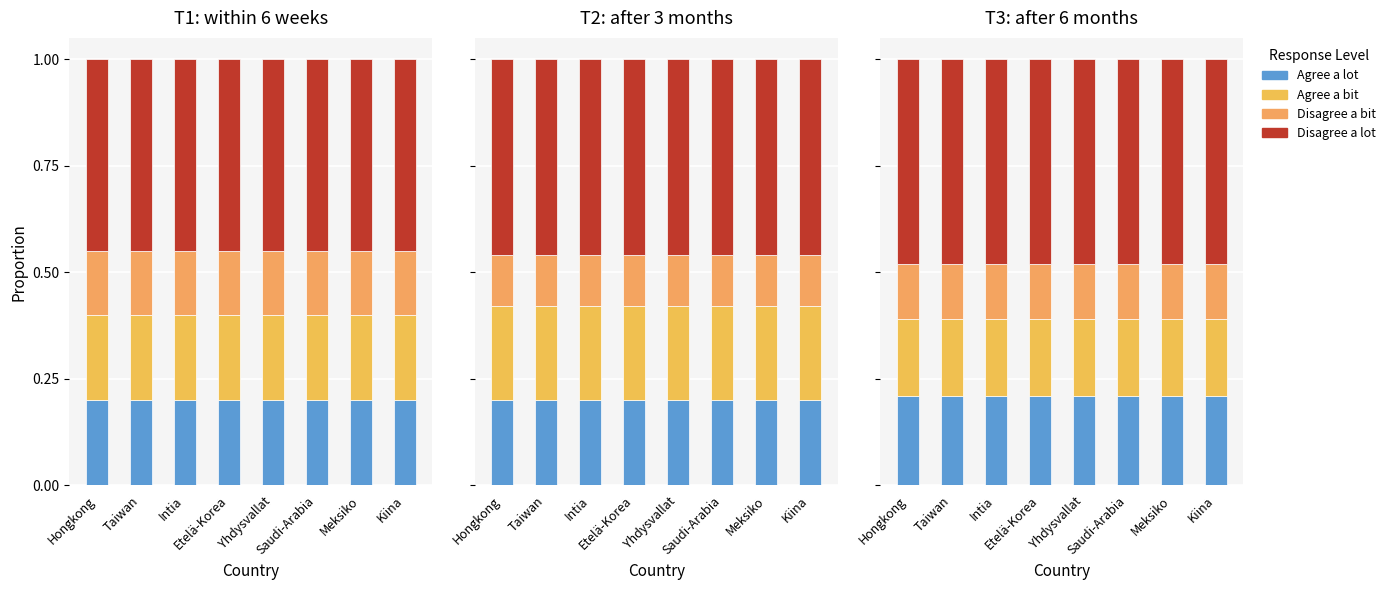

Is the value of Disagree a bit at Kiina greater than the value of Agree a lot at Saudi-Arabia?

No